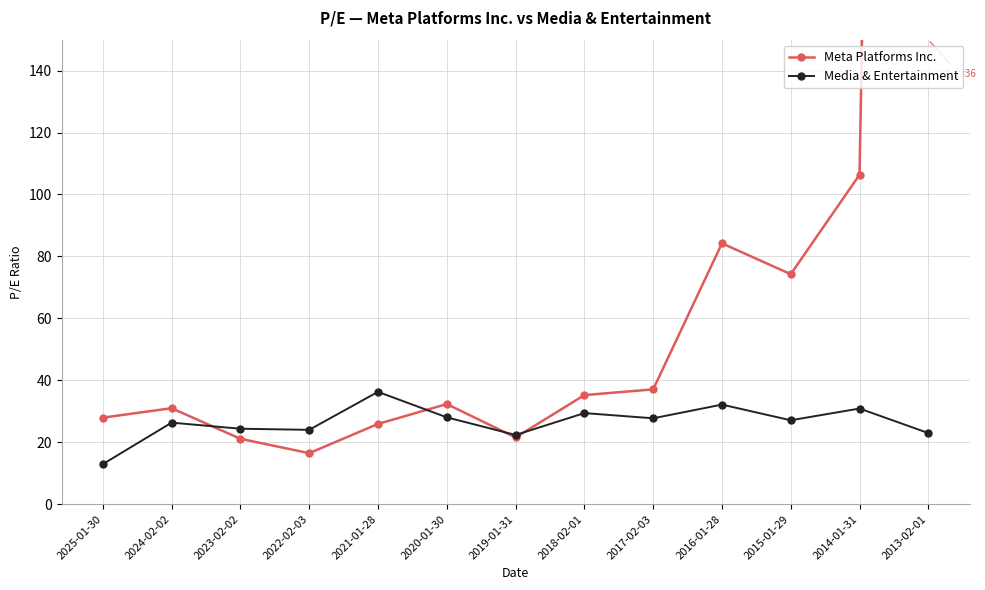

At 2022-02-03, list the series in order from smallest to largest.

Meta Platforms Inc., Media & Entertainment